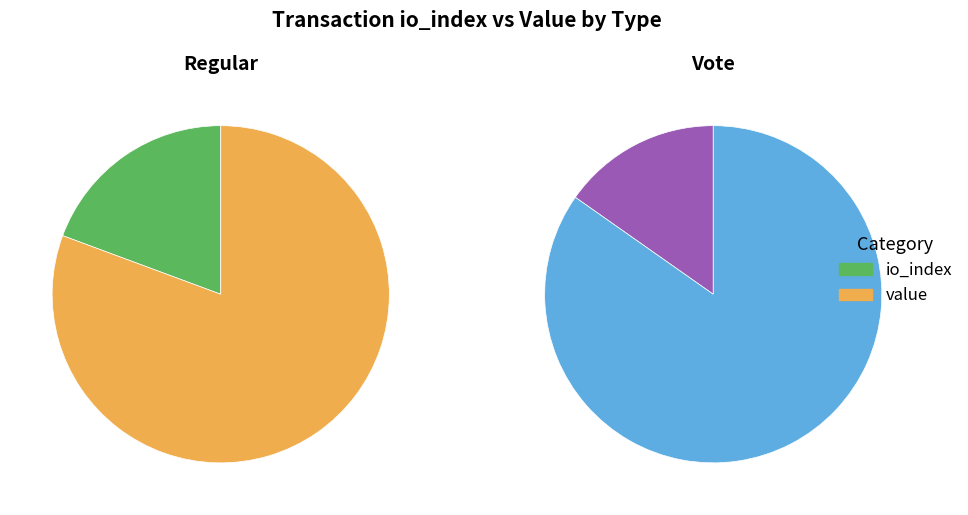

To the nearest percent, what is the average slice percentage?

50%